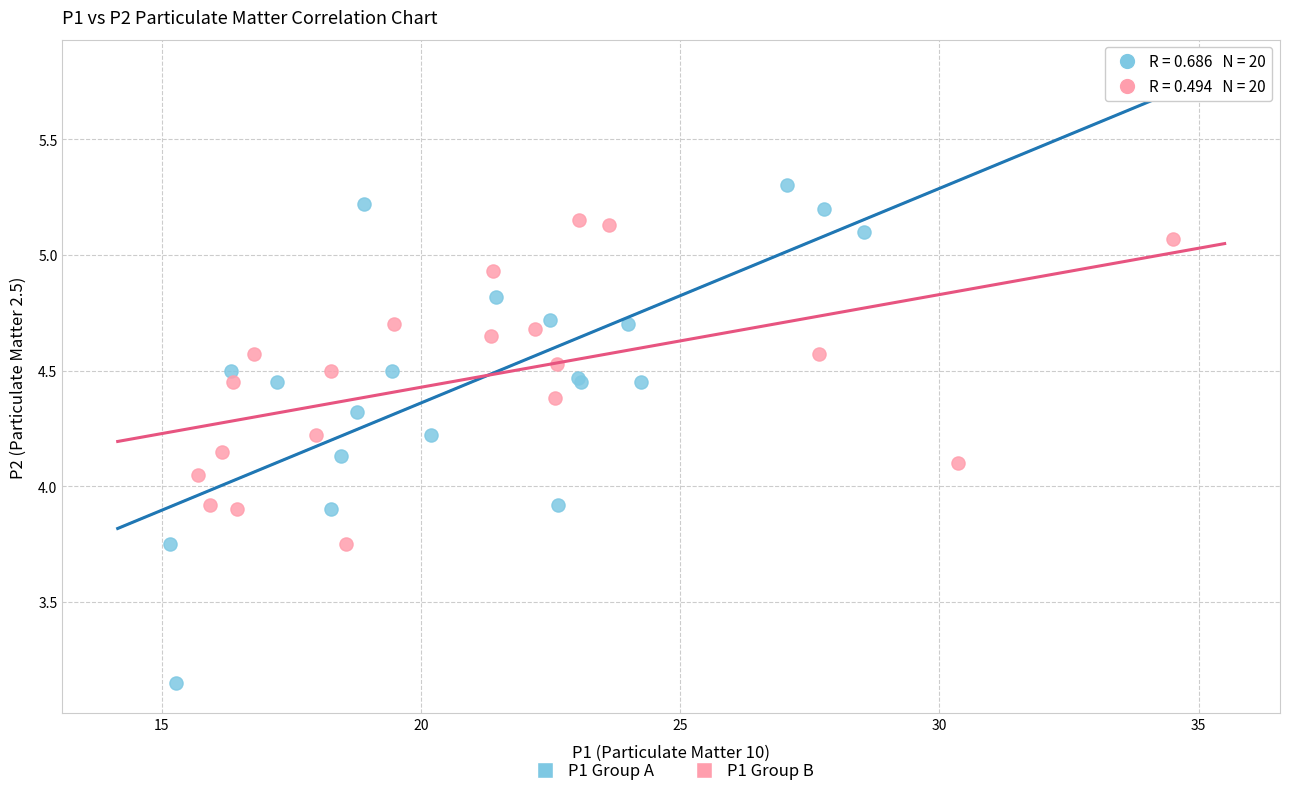

Which series has the largest Y range (max minus min)?

P1 Group A